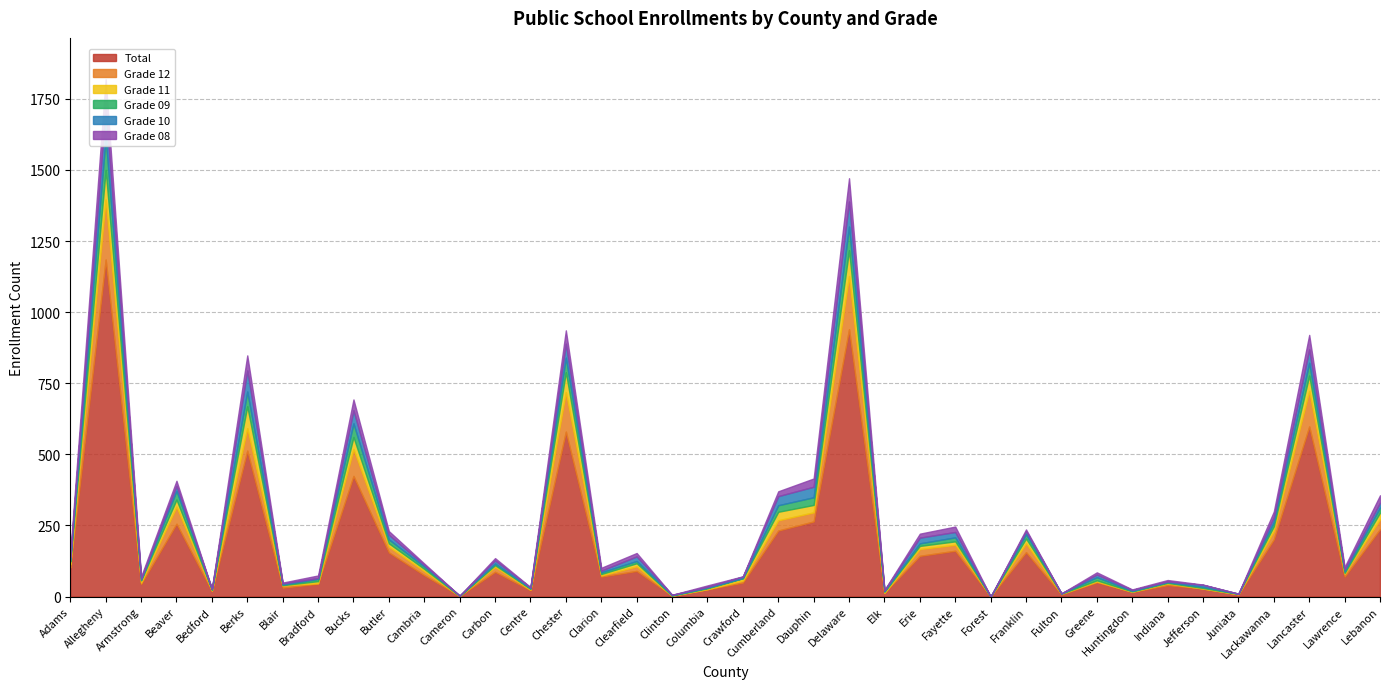

What is the label of the 37th point from the left?

Lawrence